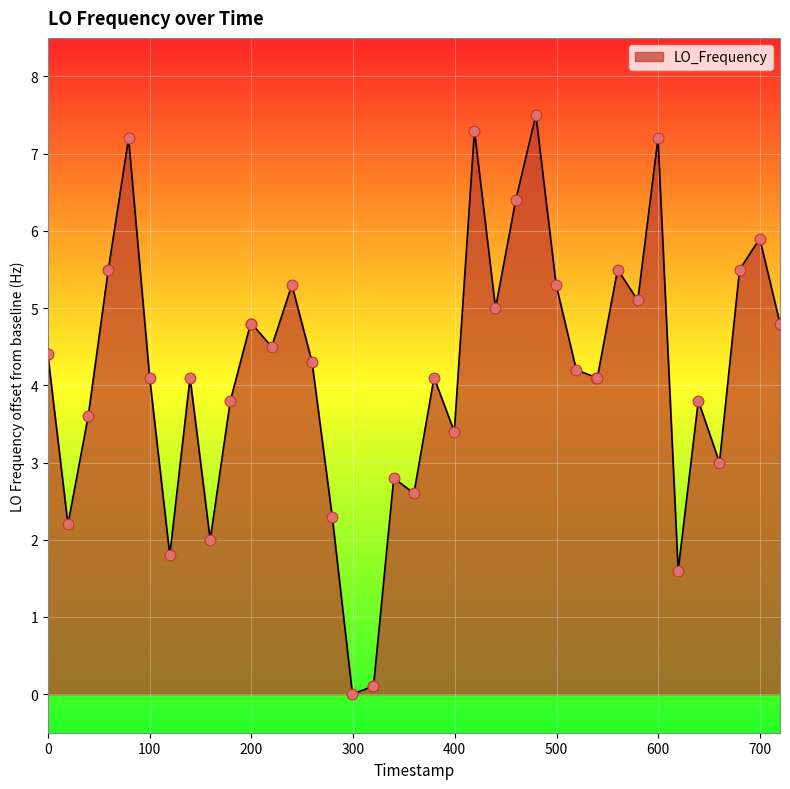

What is the greatest value displayed?

7.5